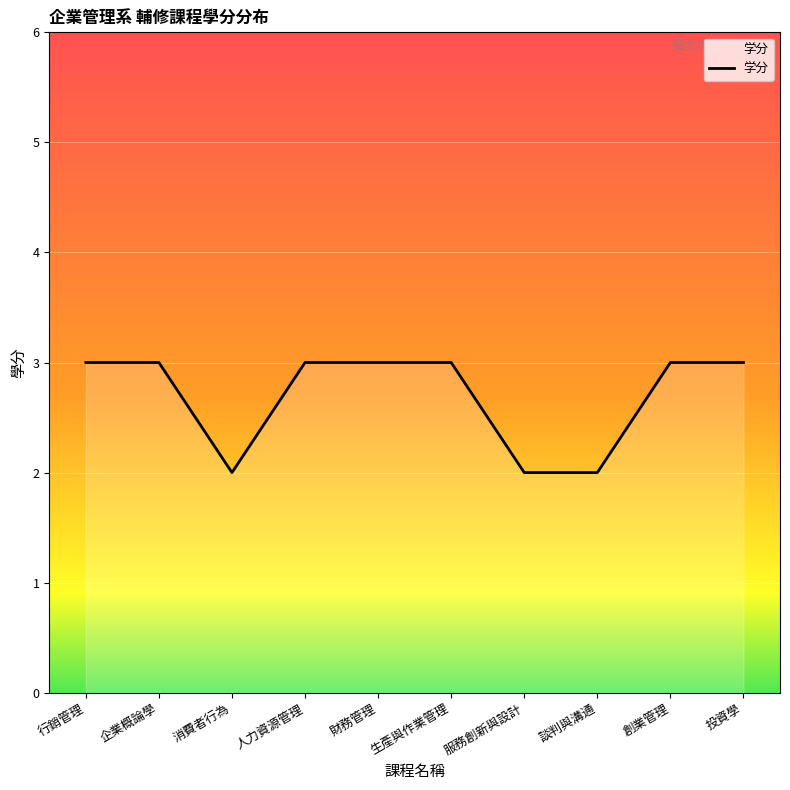

Approximately how many times larger is the value at 財務管理 compared to 生產與作業管理?

1.0